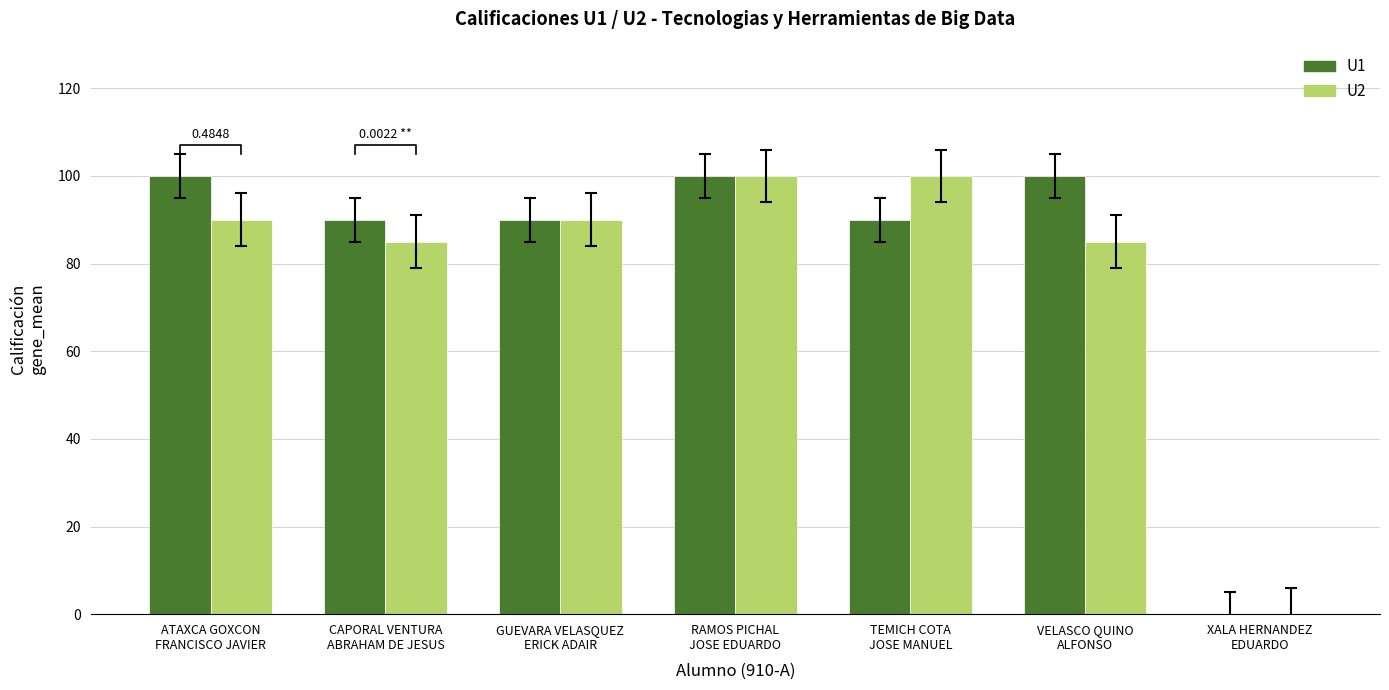

Between VELASCO QUINO
ALFONSO and XALA HERNANDEZ
EDUARDO, which is larger?

VELASCO QUINO
ALFONSO